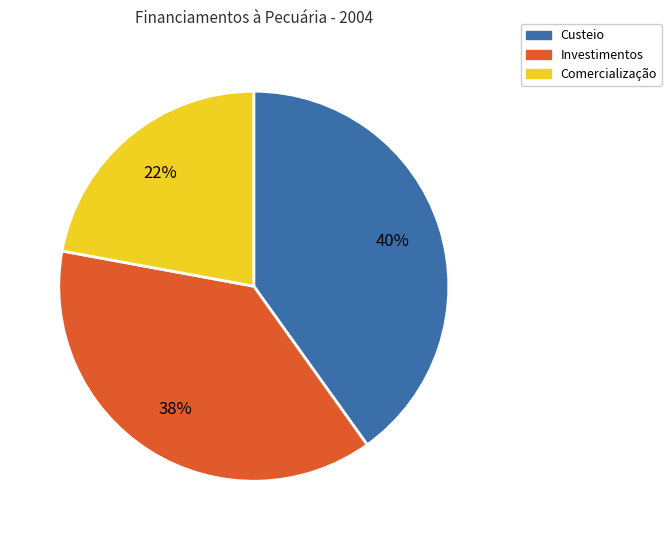

To the nearest percent, what is the average slice percentage?

33%